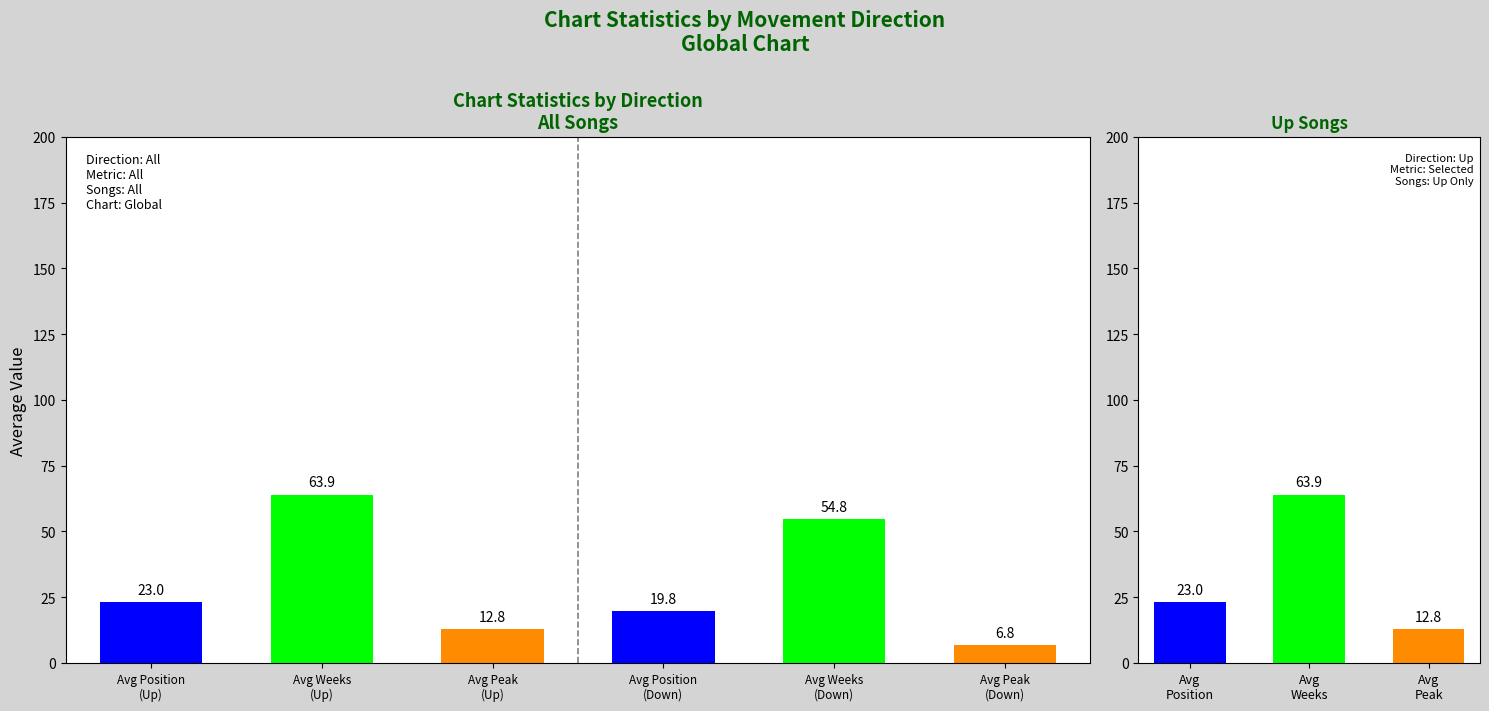

Which series changed the most between up and down?

Average Weeks on Chart